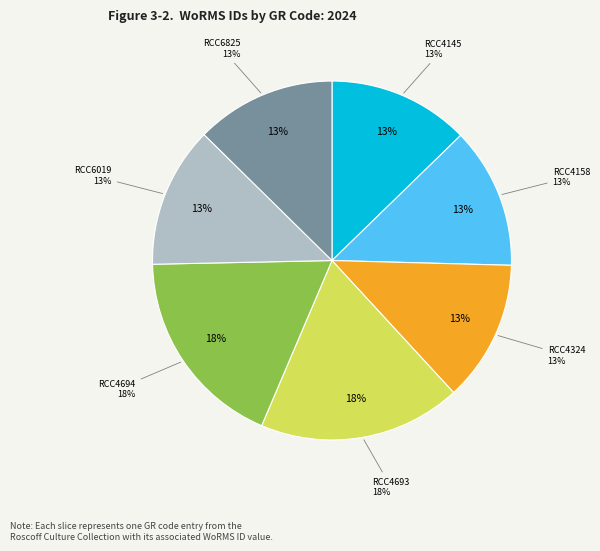

Does RCC4158 account for over 50% of the chart?

No